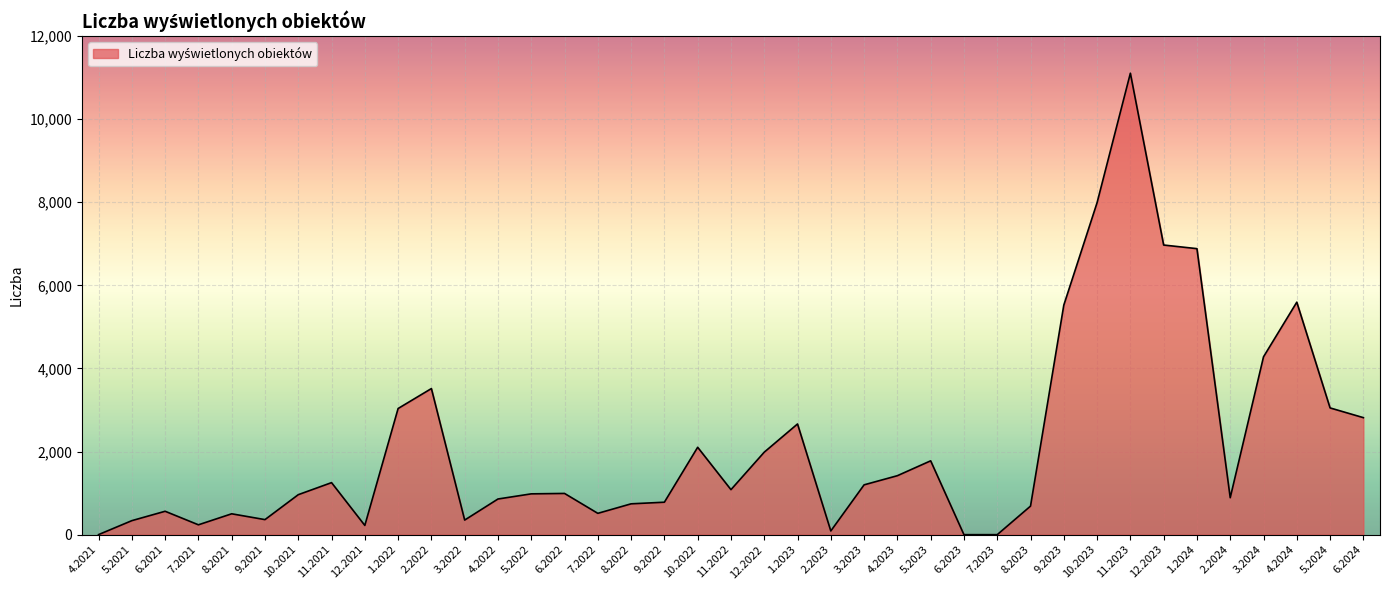

What is the difference between the maximum and minimum values?

11105